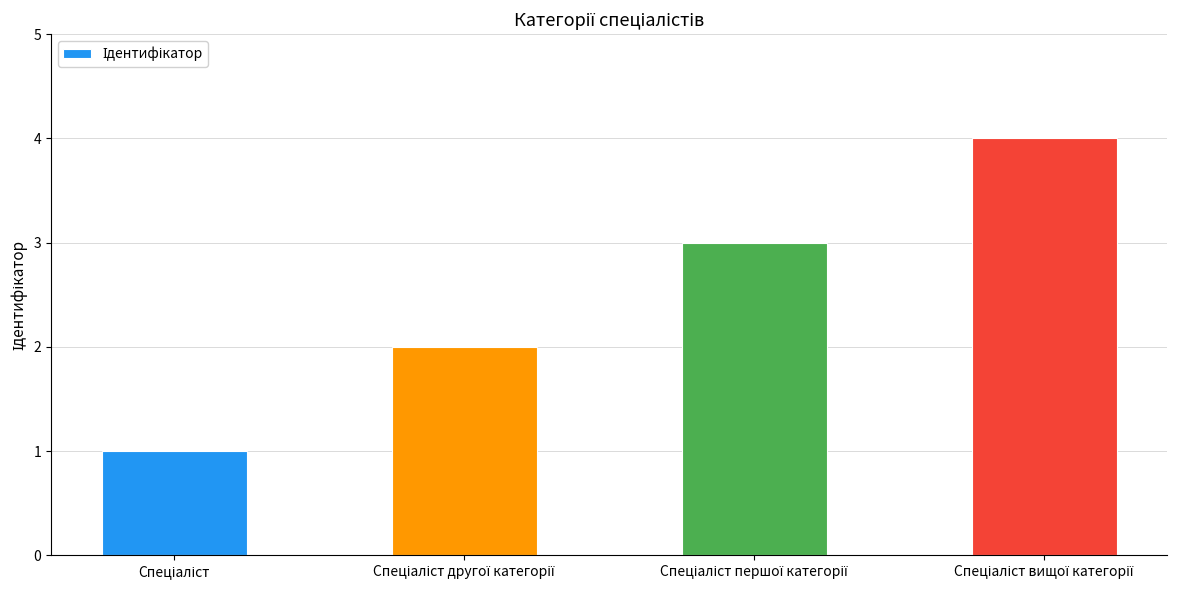

What is the sum of all values?

10